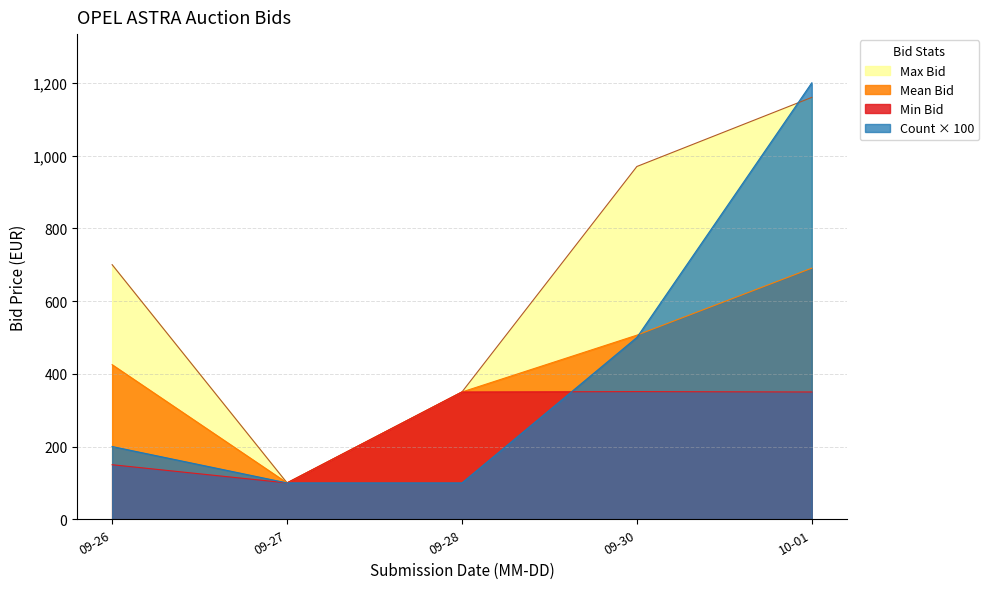

True or false: Min Bid has a value of 466.0 at 09-30.

False